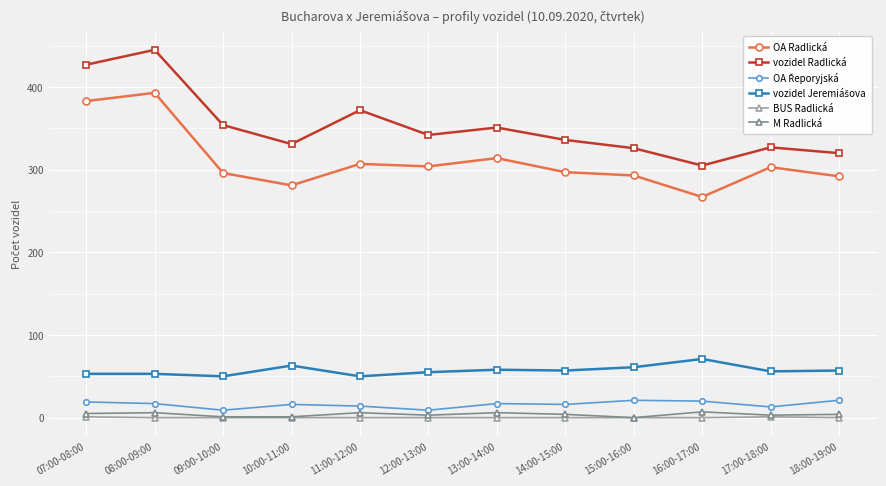

Which series has the largest total across all categories?

vozidel Radlická